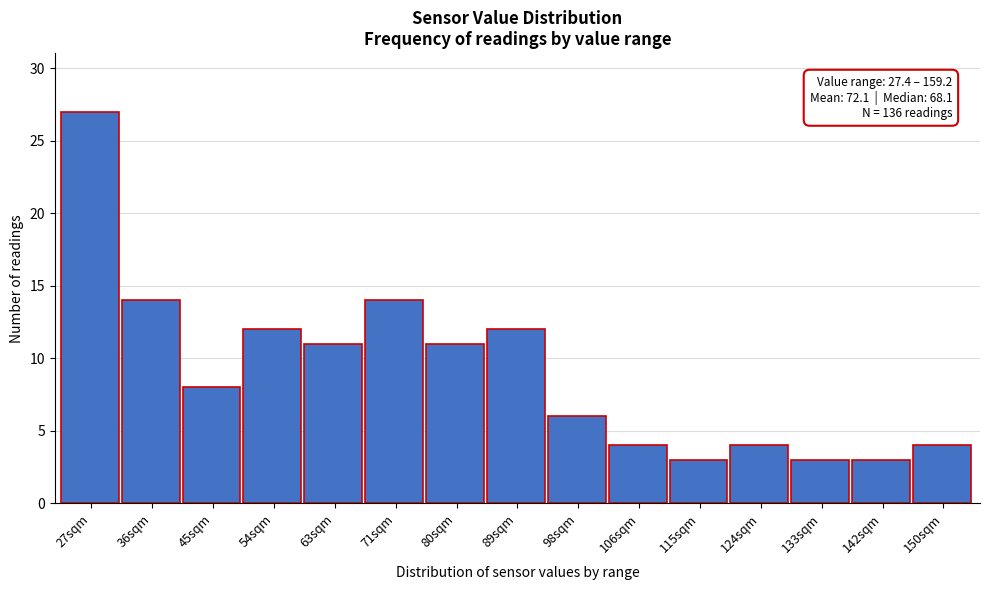

Reading right to left, list all the values displayed in this chart.

4	3	3	4	3	4	6	12	11	14	11	12	8	14	27